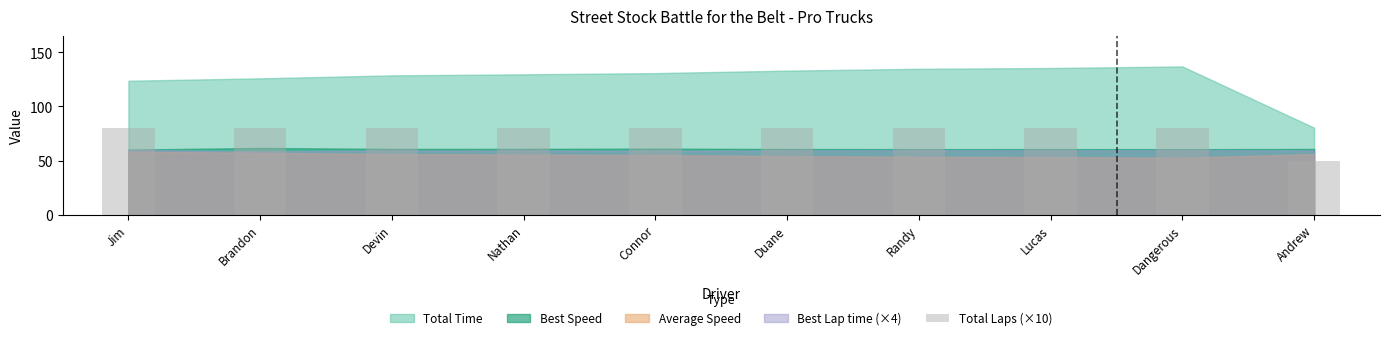

What is the label of the 7th bar from the left?

Randy